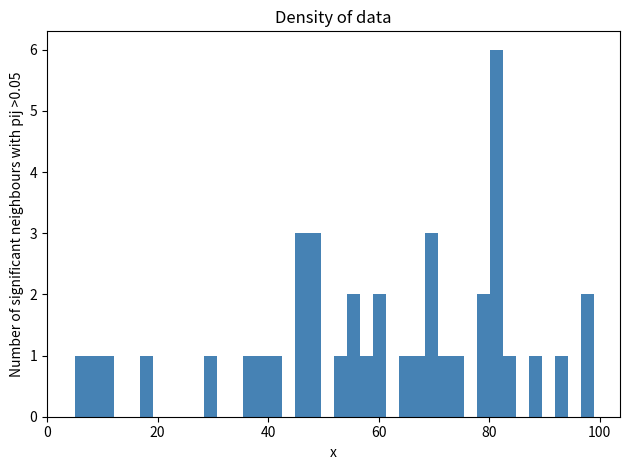

Around what value on the x-axis is the tallest bar? Give the approximate position of its centre, as read against the axis.

82